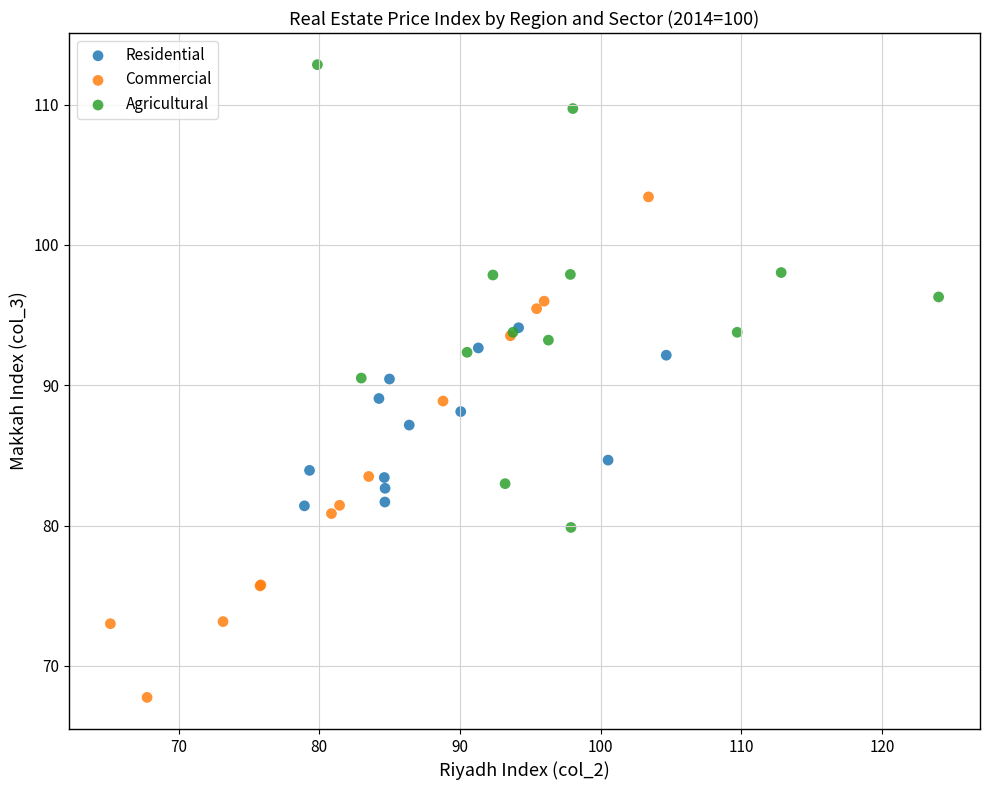

Which series has the largest Y range (max minus min)?

Commercial